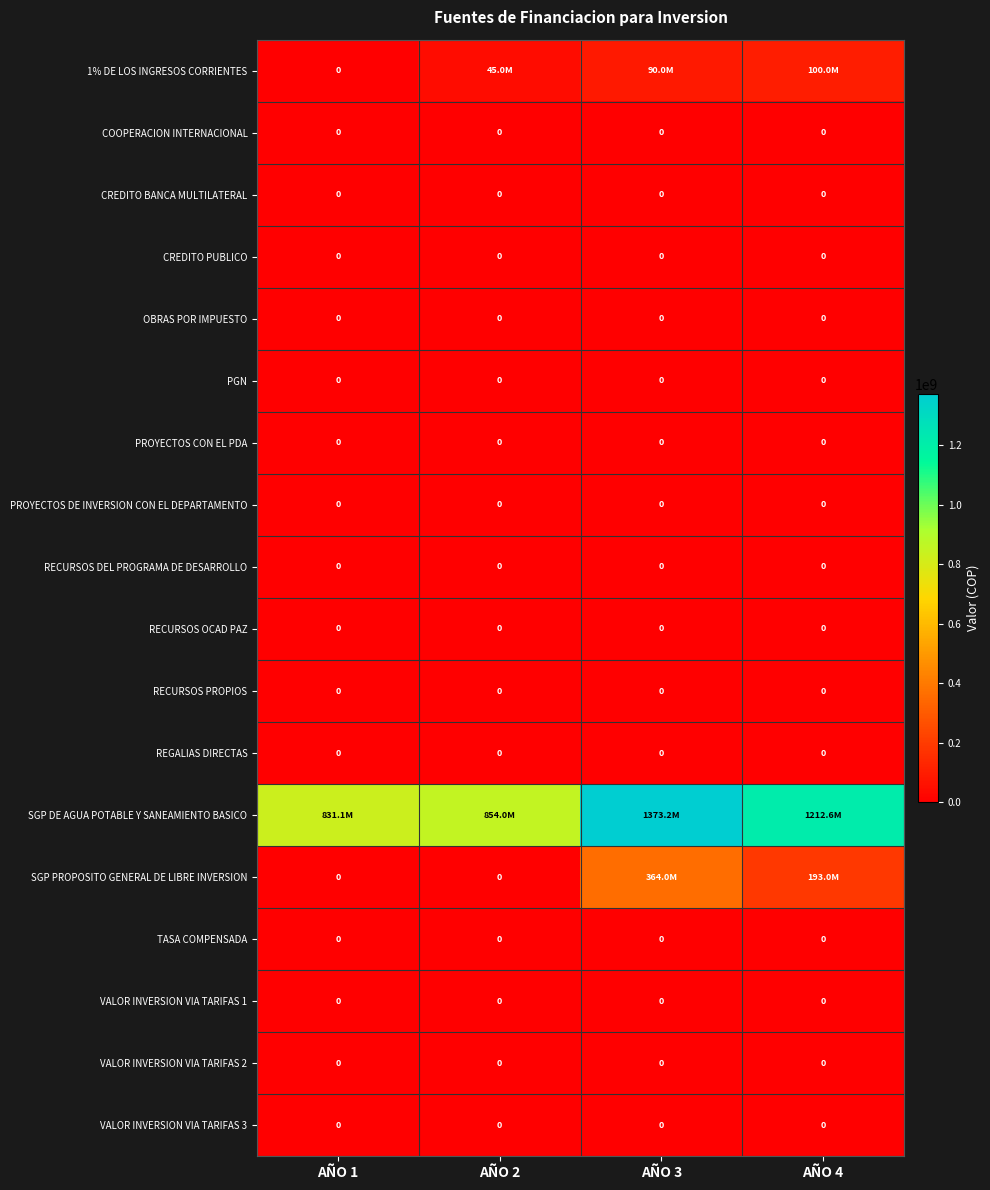

Is it true that PROYECTOS DE INVERSION CON EL DEPARTAMENTO equals 0 at AÑO 3?

True